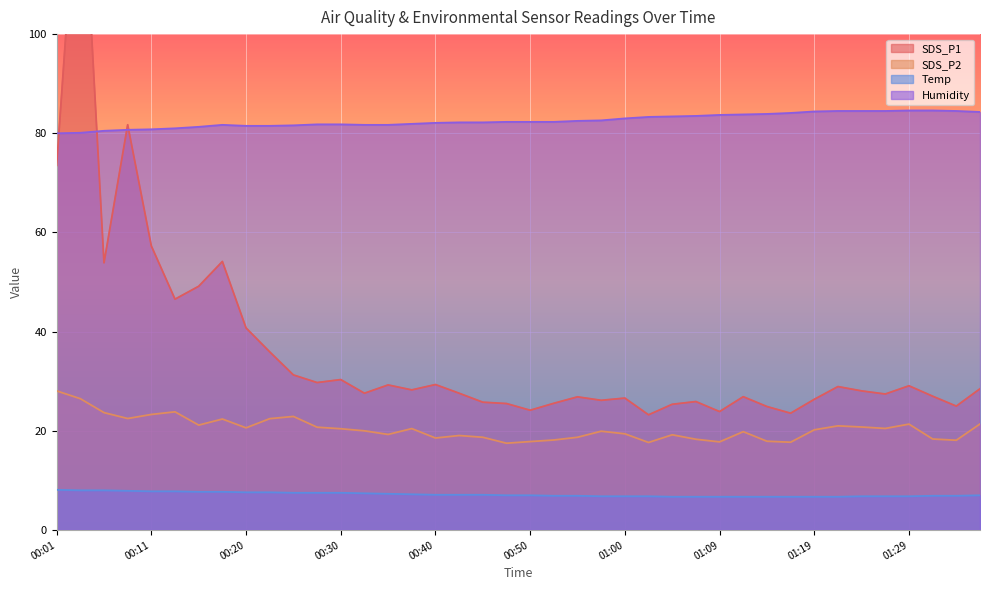

Is the value of SDS_P2 at 00:13 greater than the value of Humidity at 00:30?

No